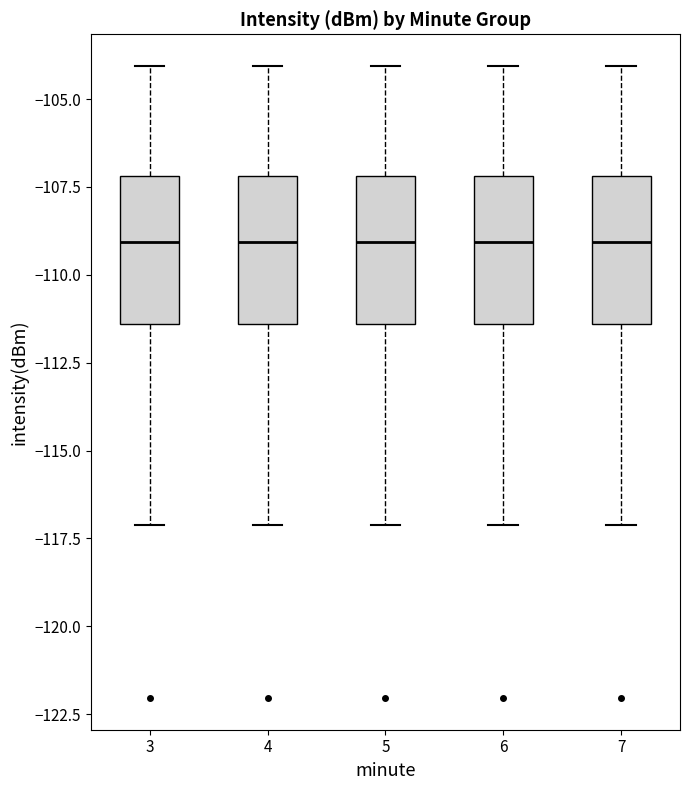

Reading left to right, transcribe this box plot: for each box, give where its median line is, the range the box spans, and where its two whiskers end, as read against the y-axis. The values are not printed on the chart, so give them approximately, as read against the axis.

3: median -109.0, box -111.5 to -107.0, whiskers -117.0 to -104.0
4: median -109.0, box -111.5 to -107.0, whiskers -117.0 to -104.0
5: median -109.0, box -111.5 to -107.0, whiskers -117.0 to -104.0
6: median -109.0, box -111.5 to -107.0, whiskers -117.0 to -104.0
7: median -109.0, box -111.5 to -107.0, whiskers -117.0 to -104.0